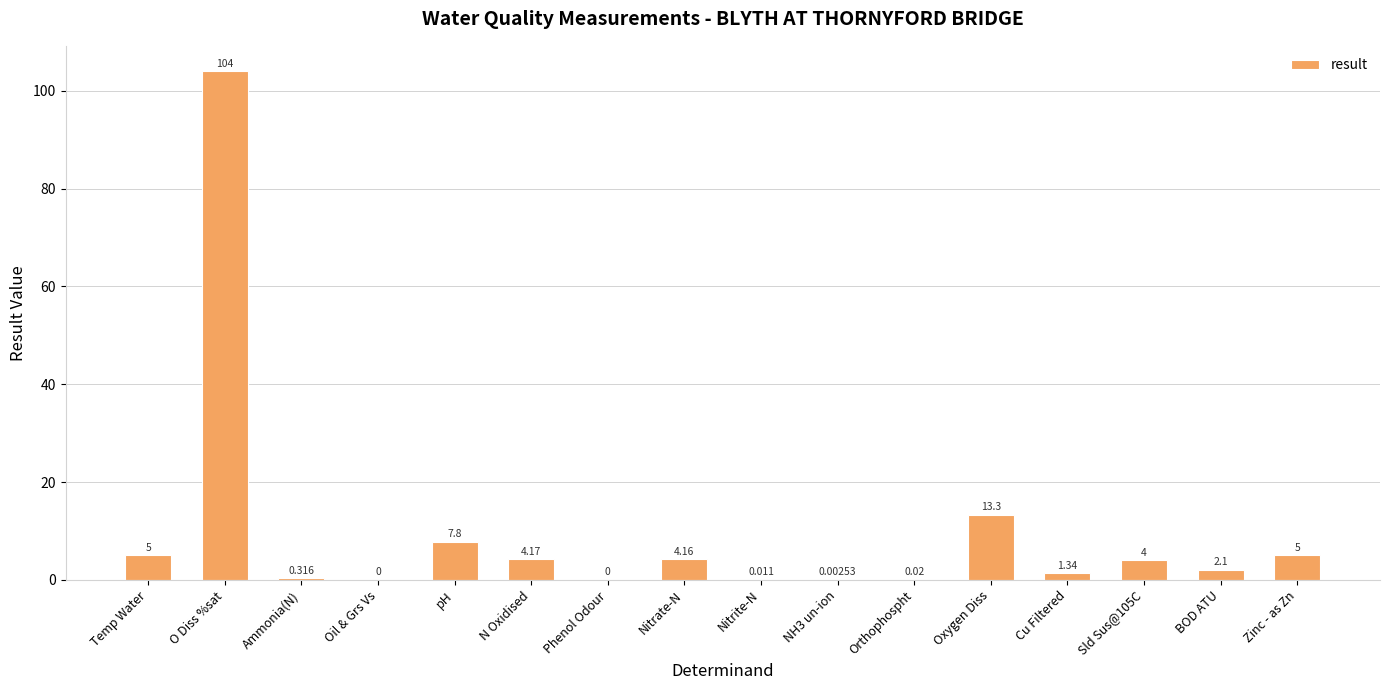

The value at Oxygen Diss is 13.3. True or false?

True